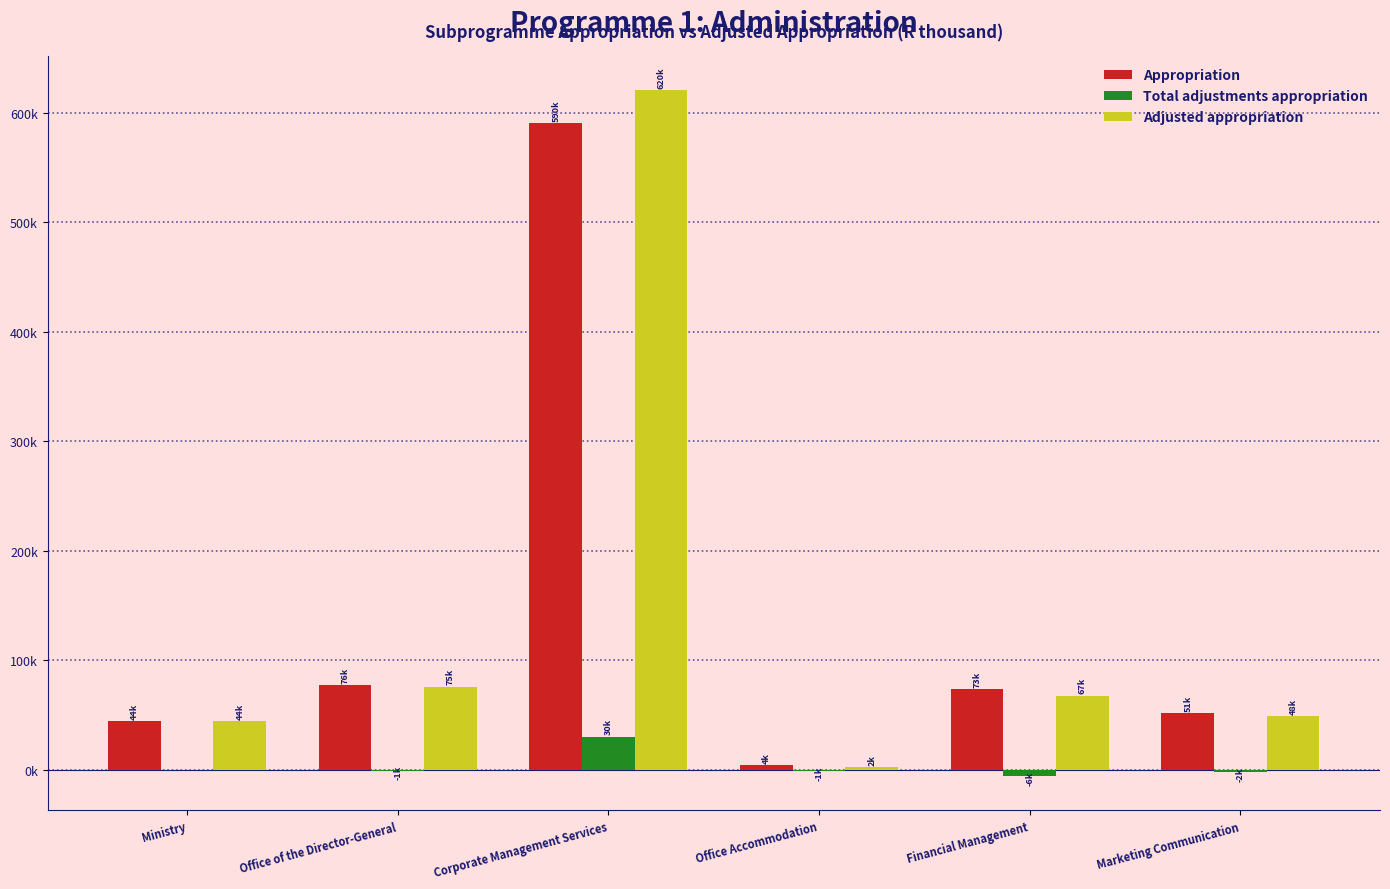

What position from the right is Office of the Director-General?

5